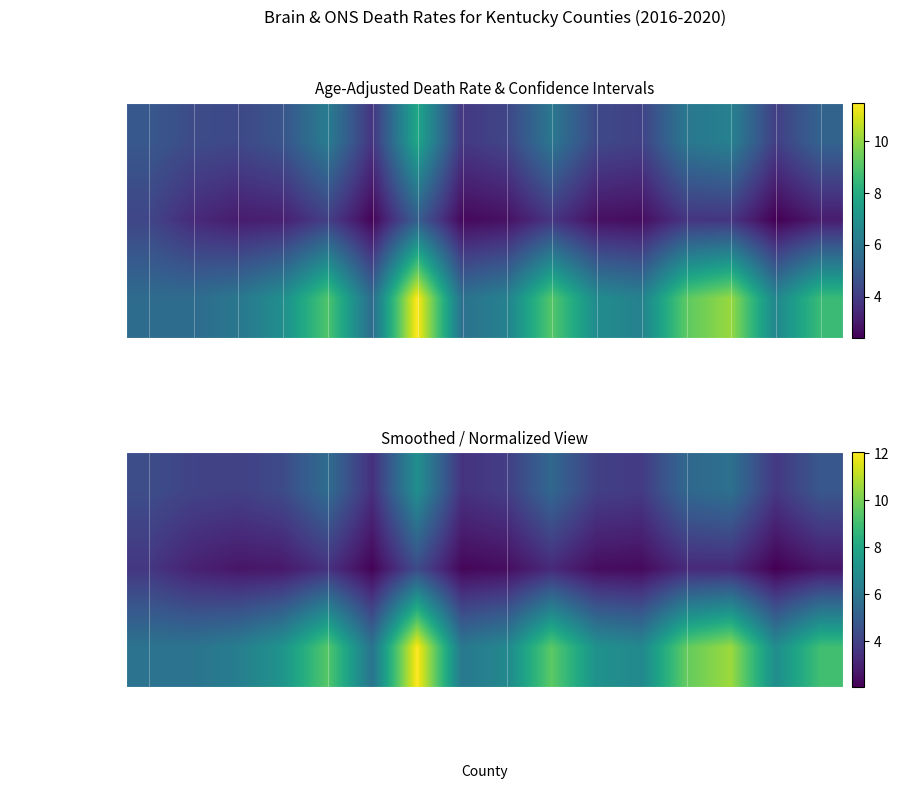

What is the average value of the Lower CI series?

2.8